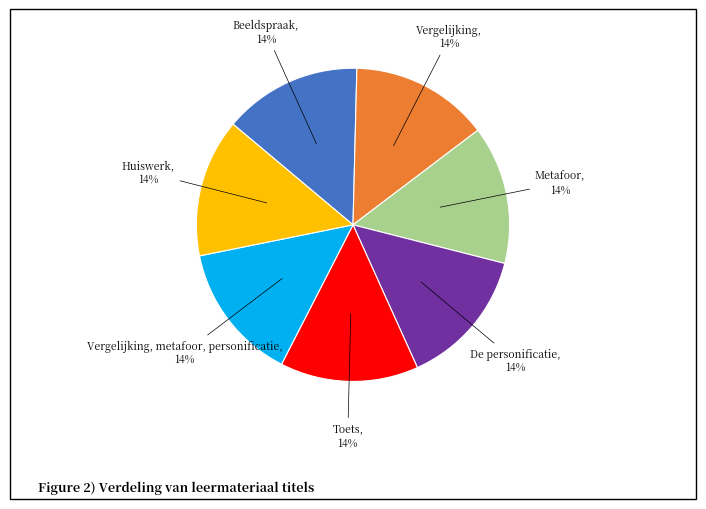

To the nearest percent, what is the combined percentage of De personificatie and Vergelijking, metafoor, personificatie?

29%